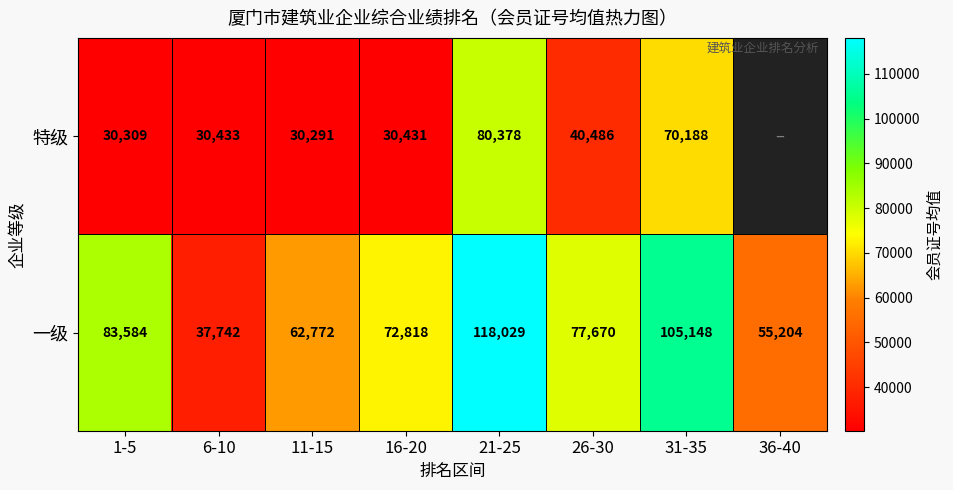

At which label does 一级 reach its peak?

21-25